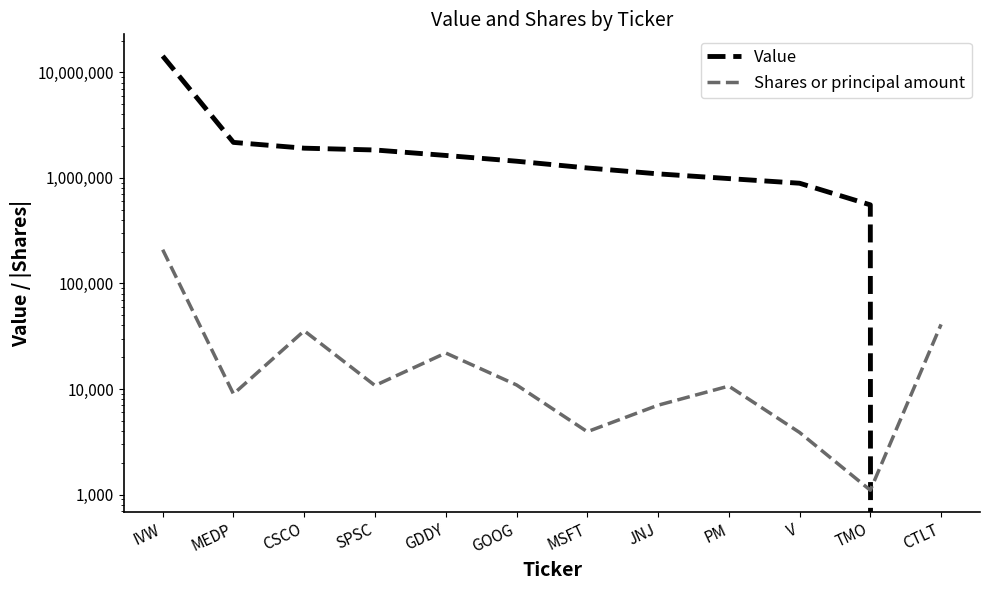

What is the difference between the maximum and minimum values in the Value series?

14290942